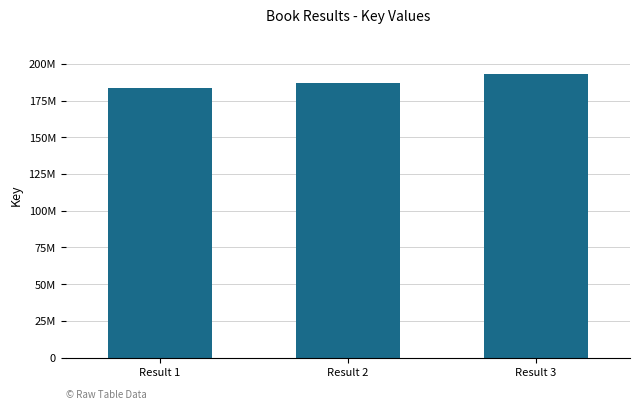

Does the chart contain any negative values?

No